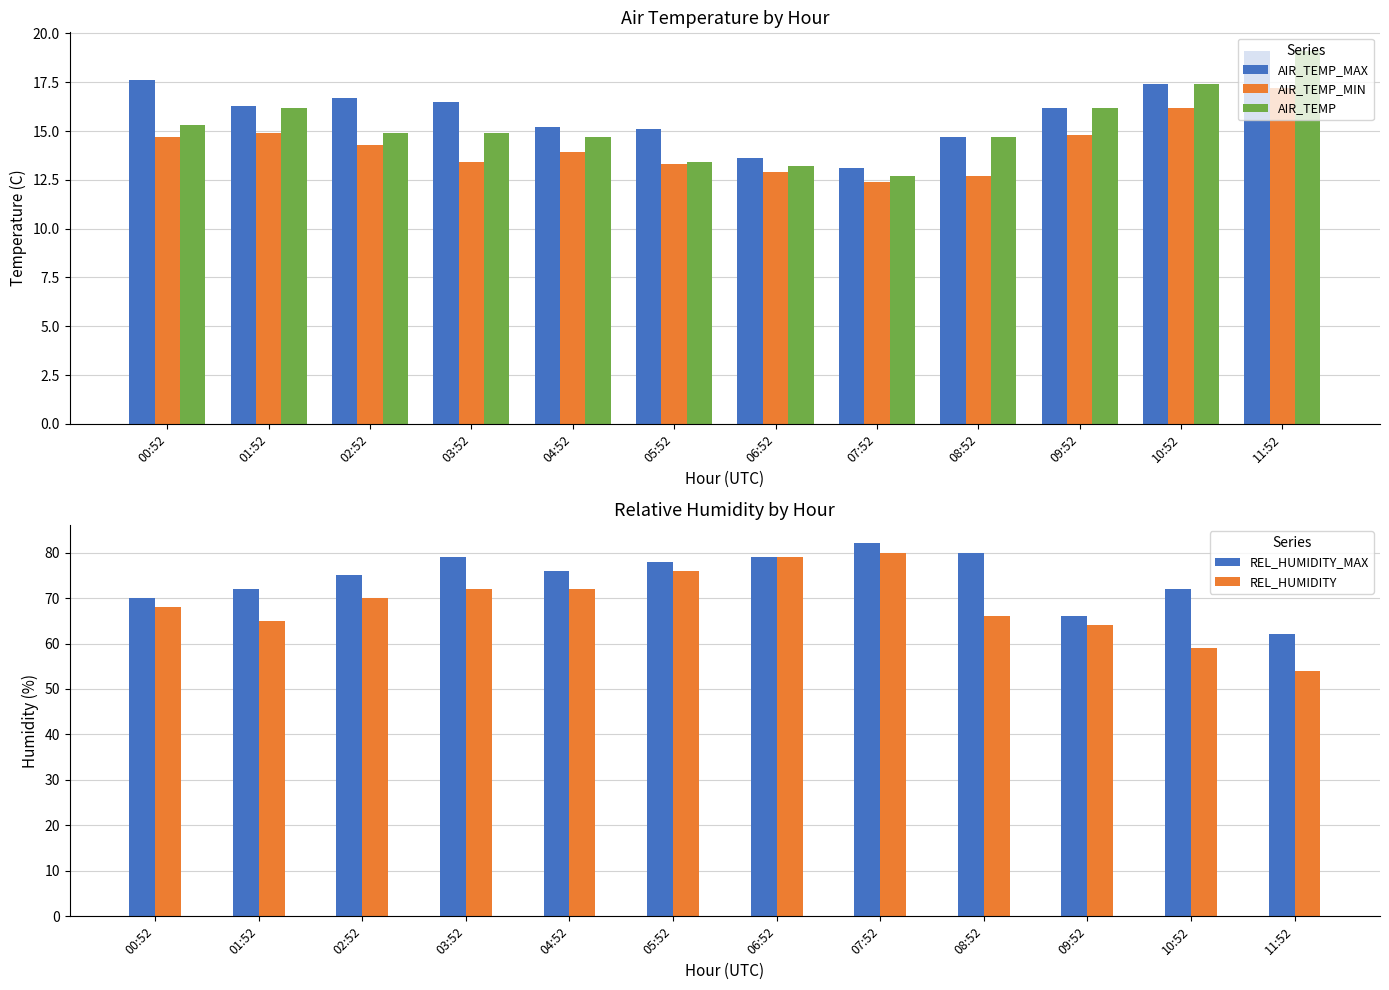

Between 05:52 and 09:52, which series saw the biggest shift?

REL_HUMIDITY_MAX